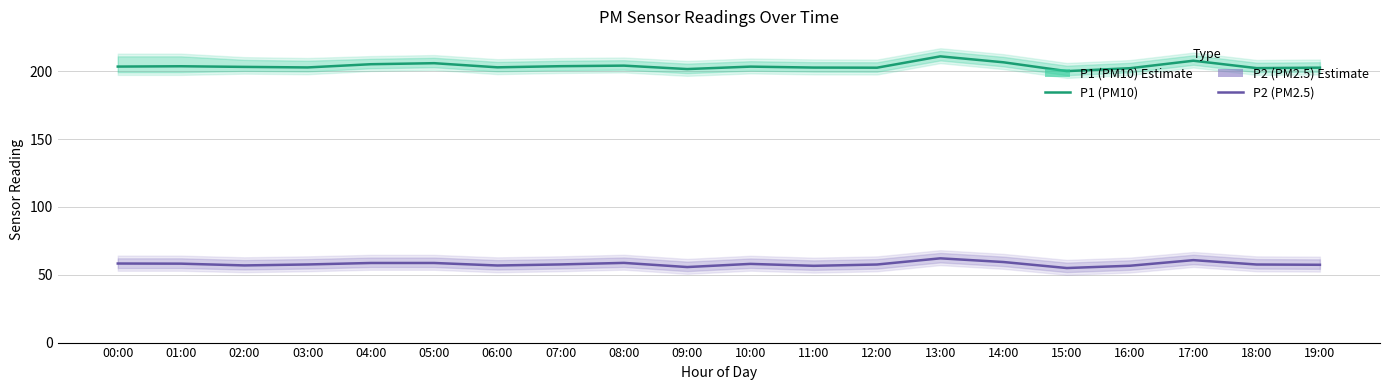

Which label corresponds to the largest value in the chart?

13:00